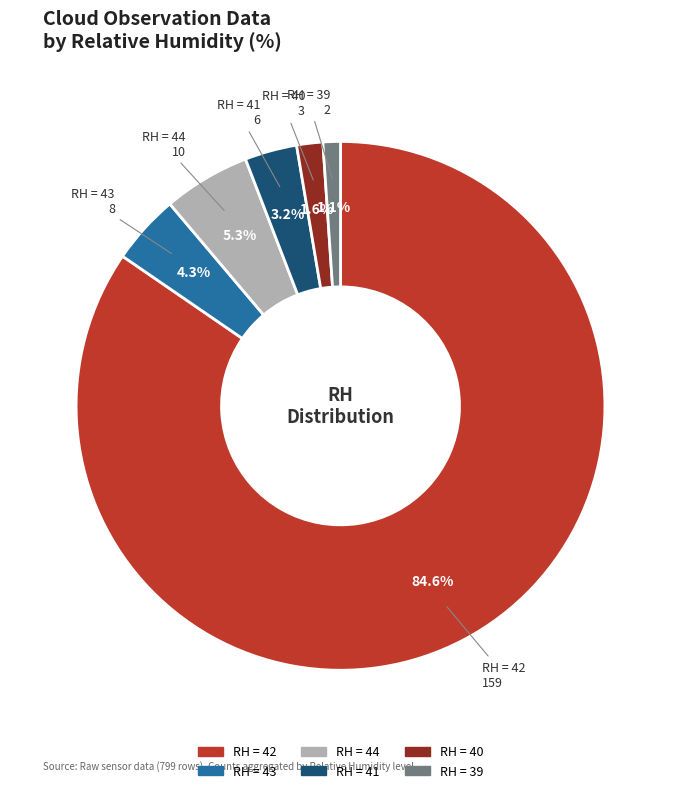

Is there any slice that represents more than half of the pie?

Yes